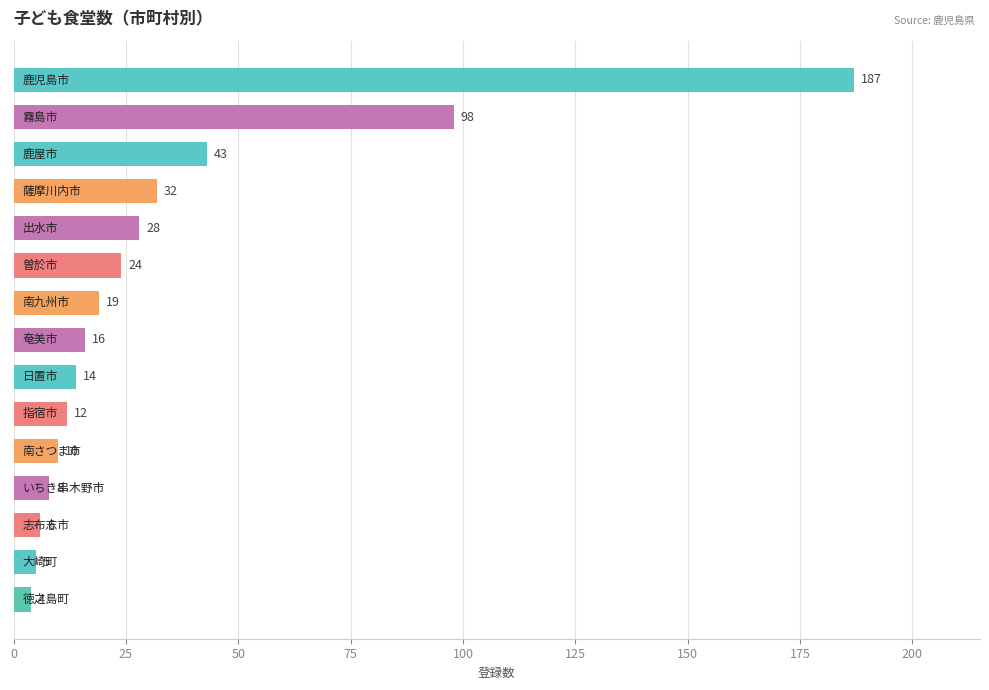

What is the difference between the maximum and minimum values?

183